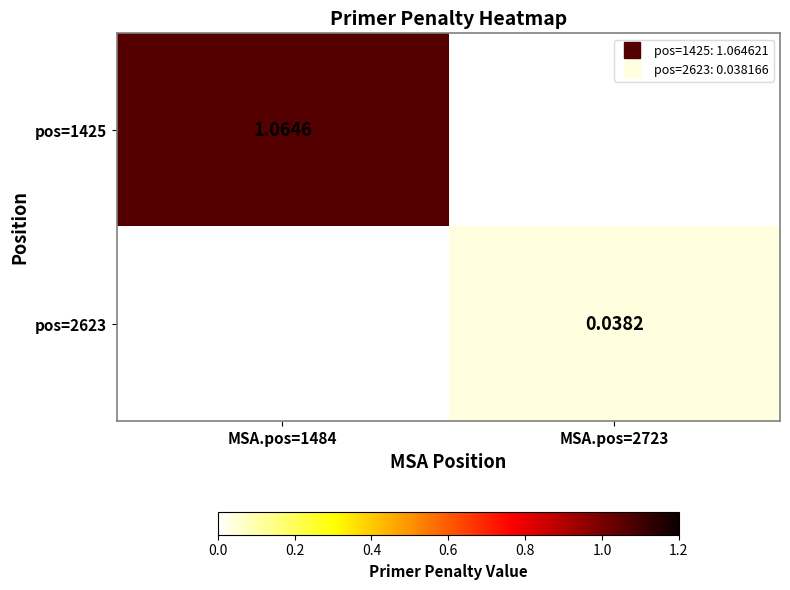

Which label corresponds to the largest value in the chart?

MSA.pos=1484